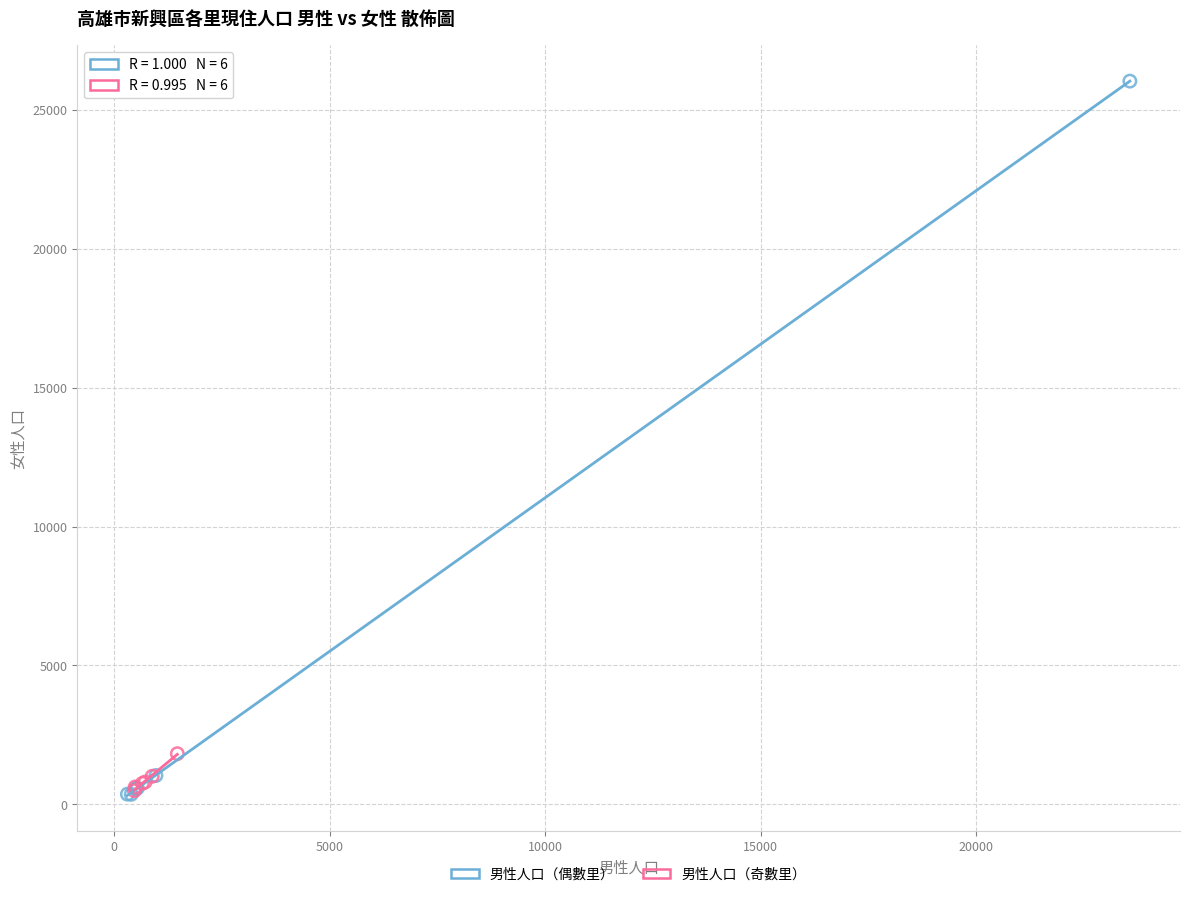

Which series has the widest spread of Y values?

男性人口（偶數里）